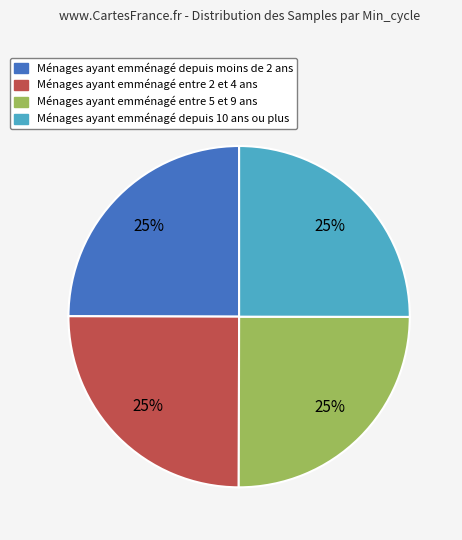

Is there a majority slice in this chart?

No